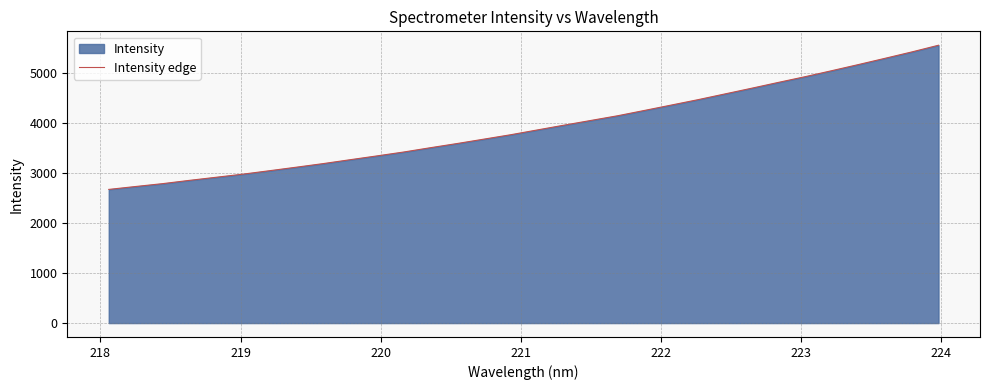

True or false: the data has more than 2 interior local peaks.

False